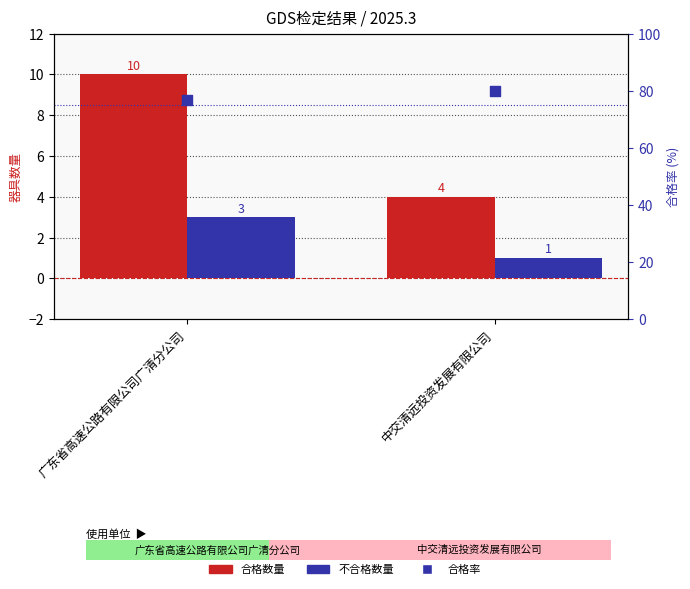

Which series contains the highest Y value?

合格率